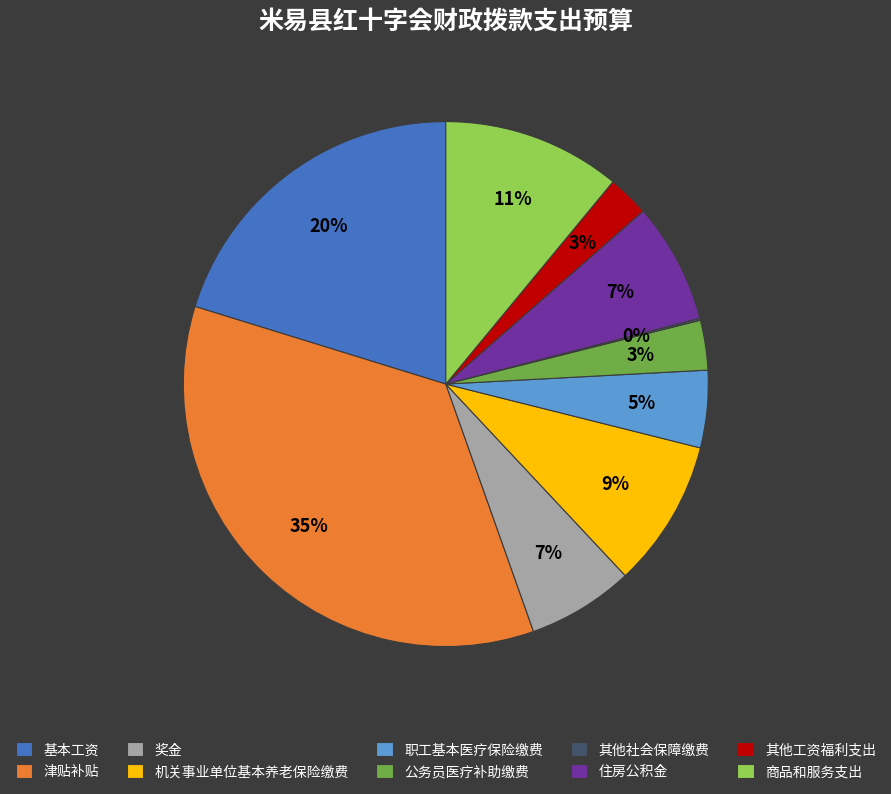

What percentage is the 机关事业单位基本养老保险缴费 slice, to the nearest percent?

9%